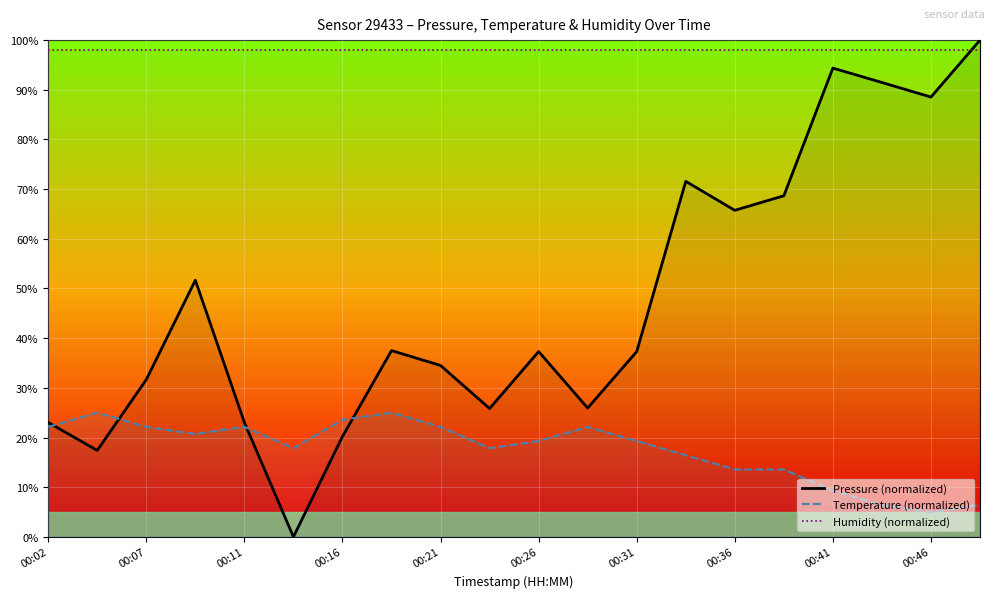

What are all the series names shown in the legend?

Pressure (normalized), Temperature (normalized), Humidity (normalized)